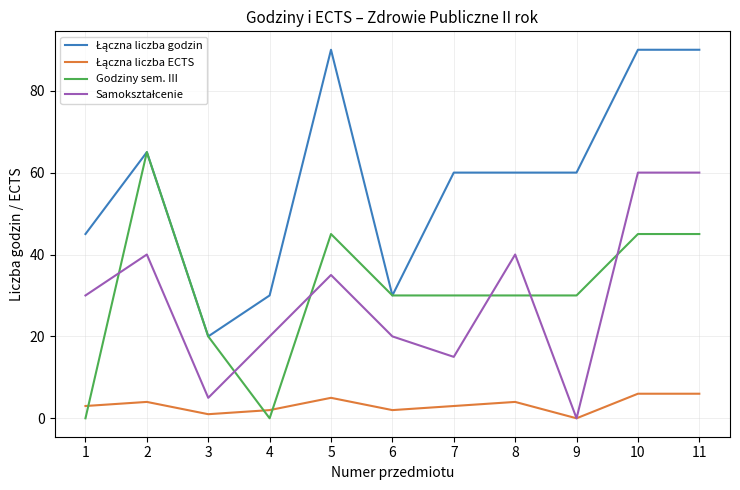

Is it true that Godziny sem. III equals 65 at 2?

True